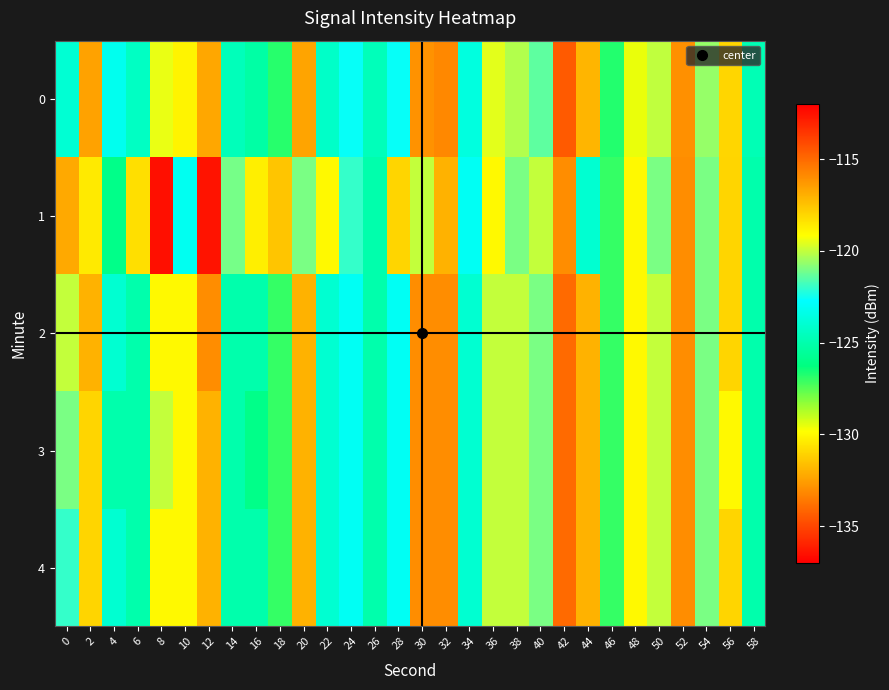

At which category is the sum across all series the highest?

42